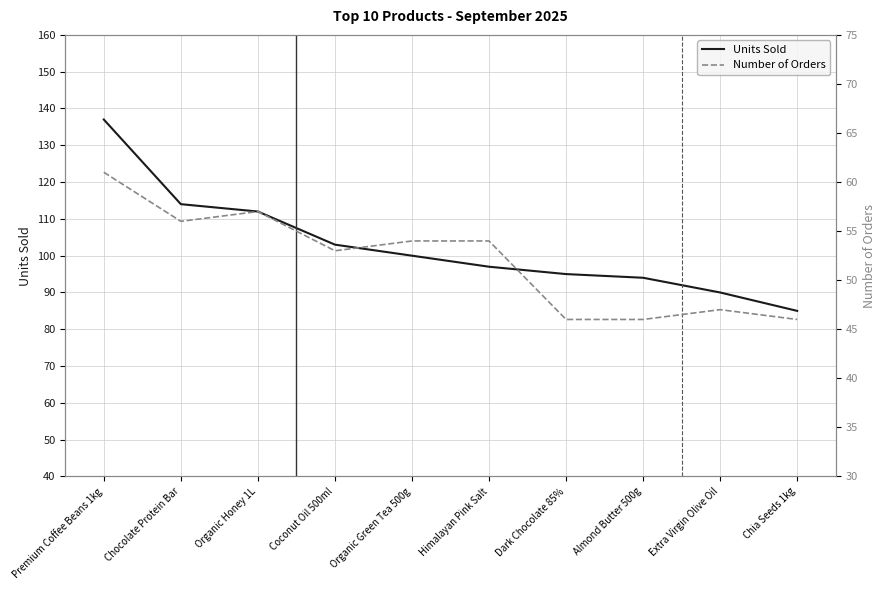

Rank the categories by Units Sold value from lowest to highest.

Chia Seeds 1kg, Extra Virgin Olive Oil, Almond Butter 500g, Dark Chocolate 85%, Himalayan Pink Salt, Organic Green Tea 500g, Coconut Oil 500ml, Organic Honey 1L, Chocolate Protein Bar, Premium Coffee Beans 1kg